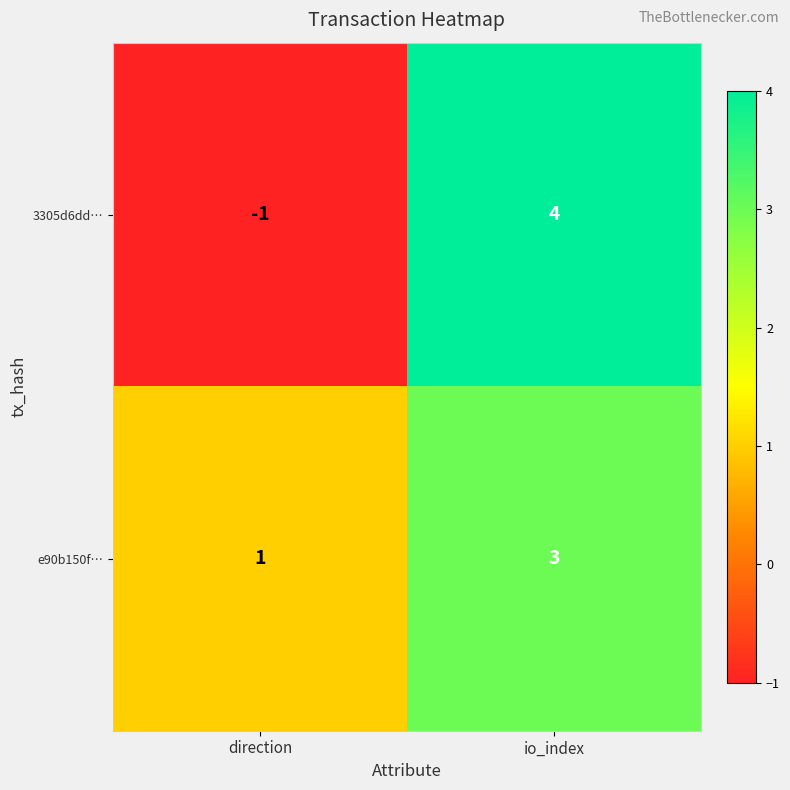

List the series in order of their overall mean, lowest first.

3305d6dd…, e90b150f…